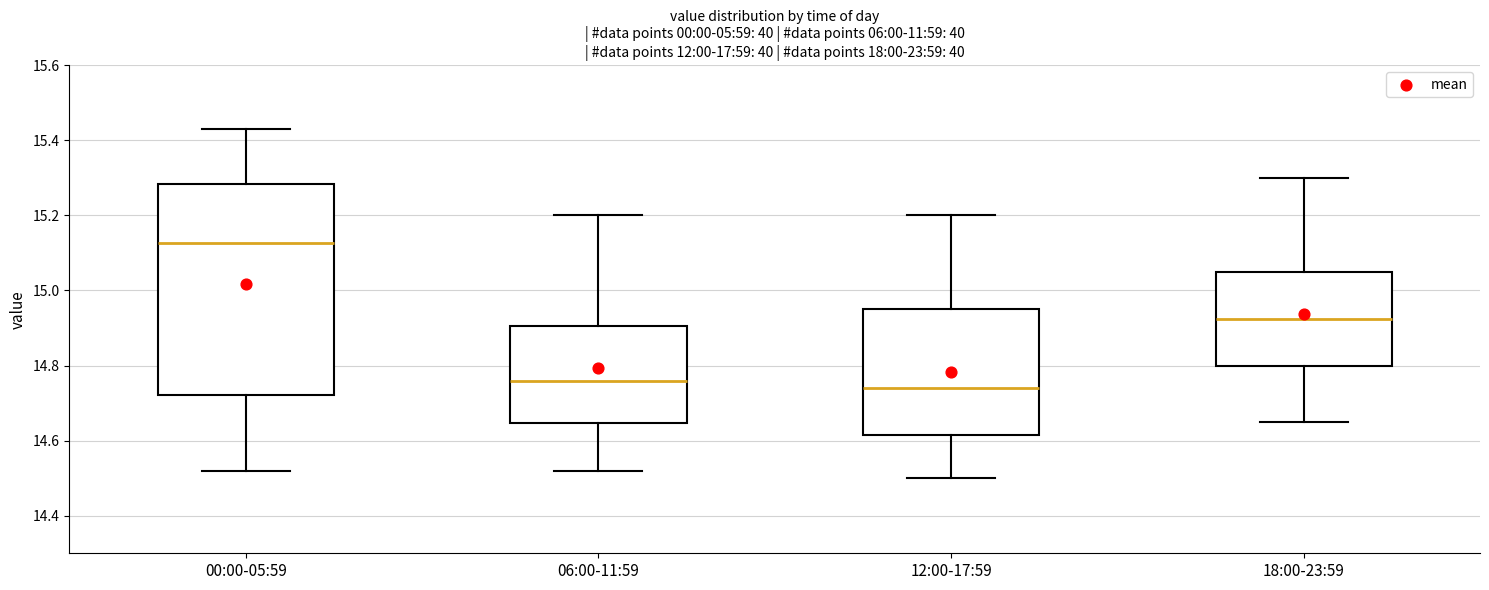

Reading left to right, transcribe this box plot: for each box, give where its median line is, the range the box spans, and where its two whiskers end, as read against the y-axis. The values are not printed on the chart, so give them approximately, as read against the axis.

00:00-05:59: median 15.12, box 14.72 to 15.28, whiskers 14.52 to 15.44
06:00-11:59: median 14.76, box 14.64 to 14.90, whiskers 14.52 to 15.20
12:00-17:59: median 14.74, box 14.62 to 14.96, whiskers 14.50 to 15.20
18:00-23:59: median 14.92, box 14.80 to 15.06, whiskers 14.66 to 15.30